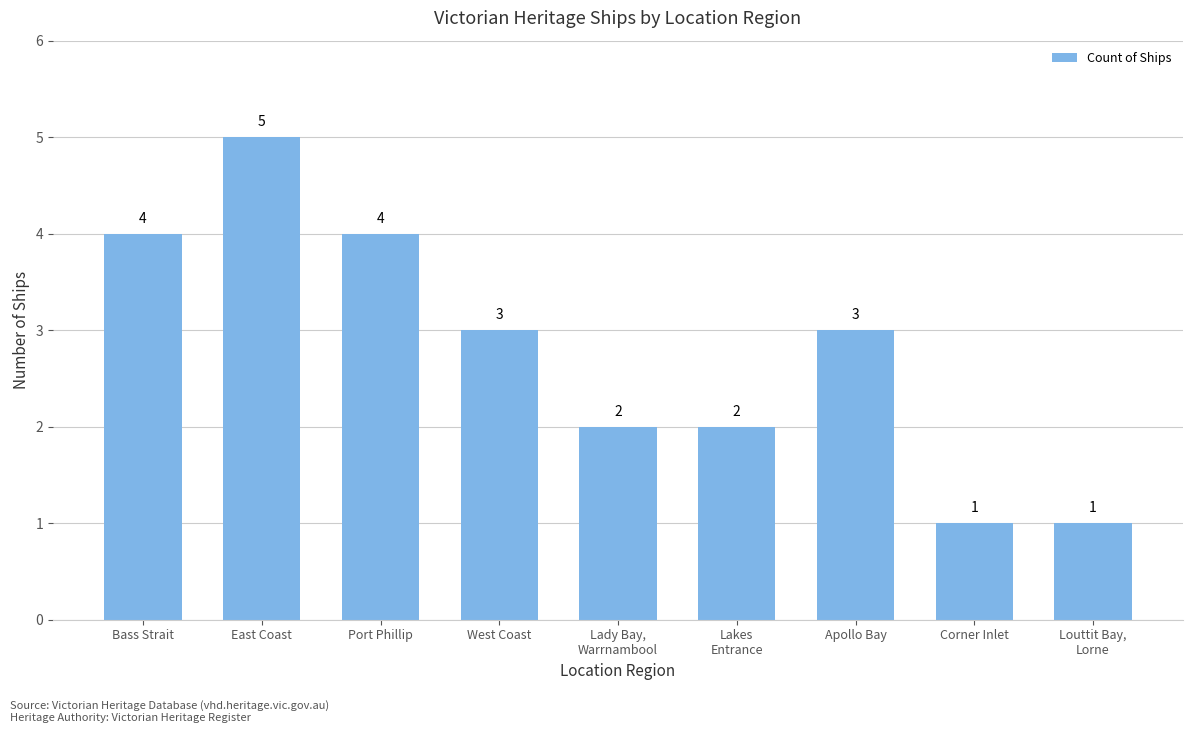

What is the difference between the values at Lady Bay,
Warrnambool and Louttit Bay,
Lorne?

1